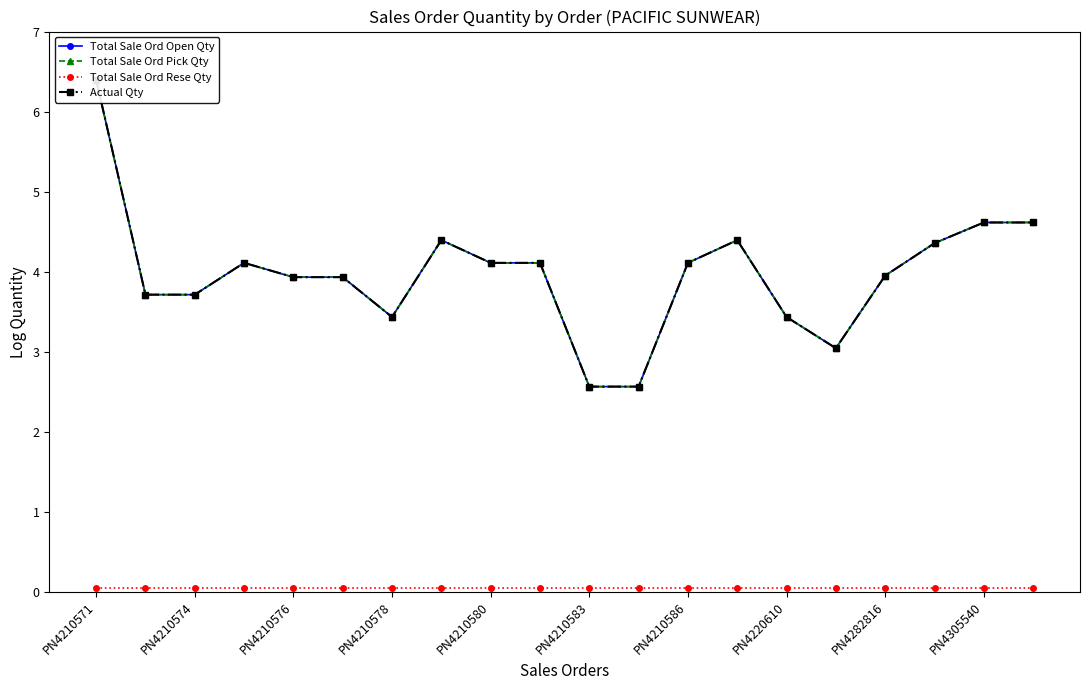

Which series has the largest range (max minus min)?

Total Sale Ord Open Qty